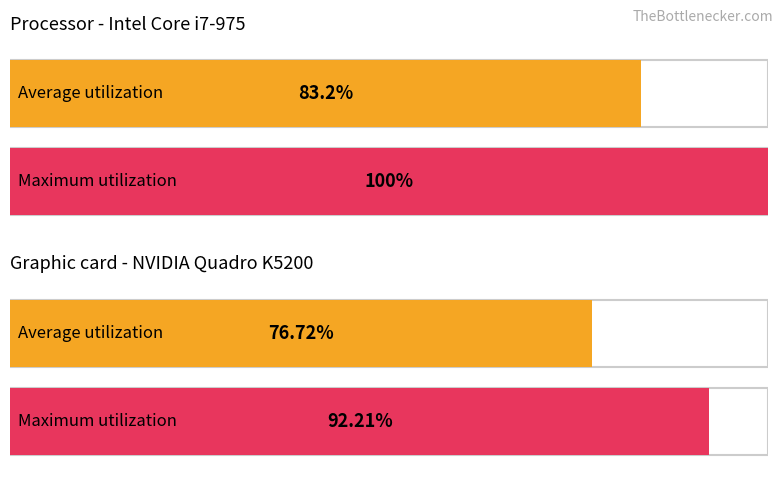

What is the value of the 3rd bar from the left?

76.7